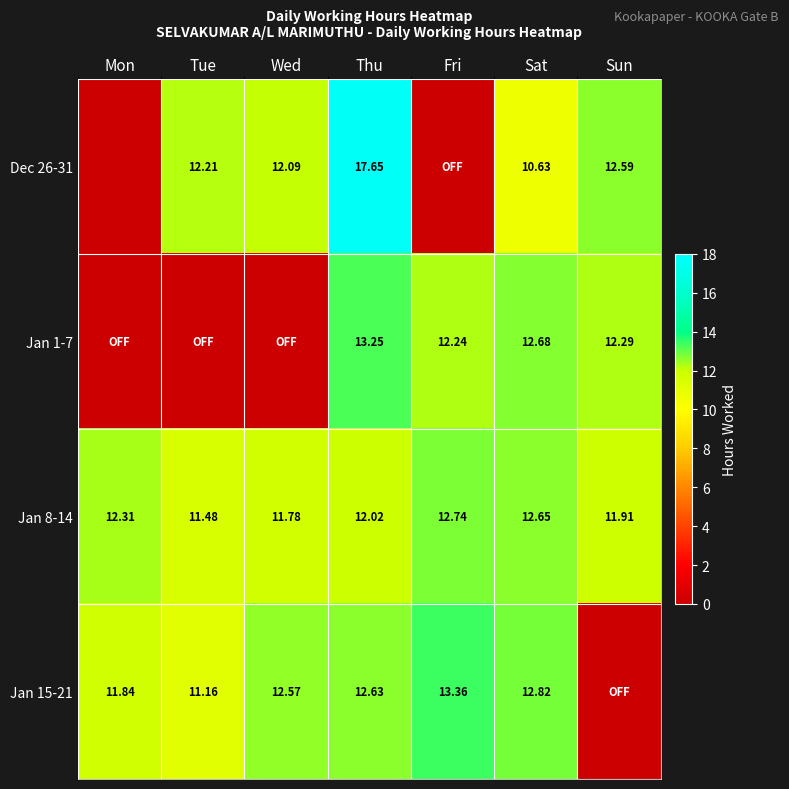

At which category does the chart reach its peak across all series?

Thu